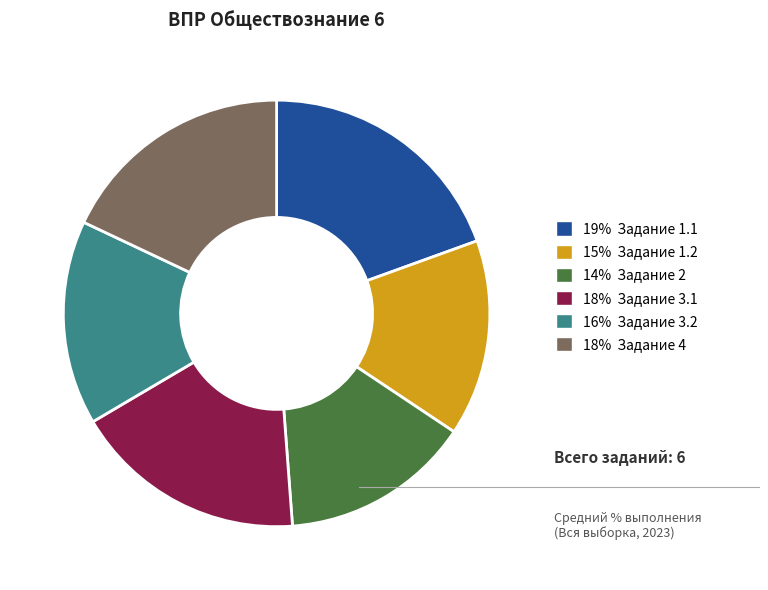

Which category has the biggest portion of the pie?

19% Задание 1.1